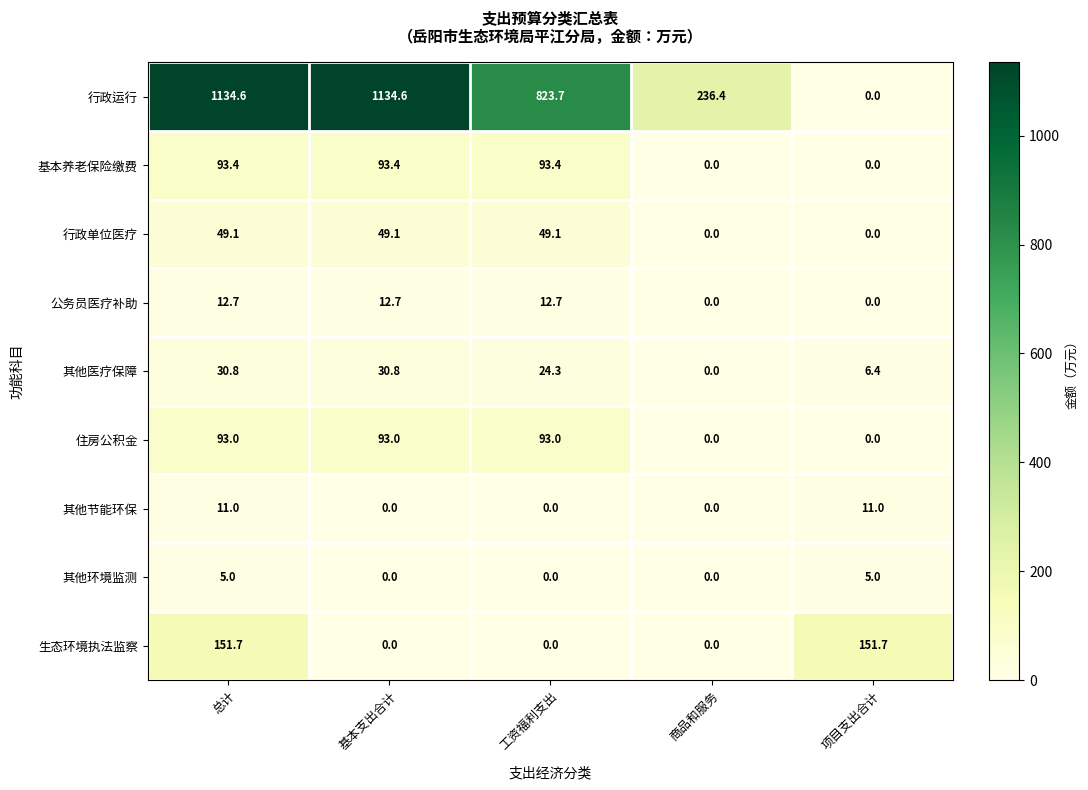

At which label does 行政单位医疗 first exceed 49?

总计